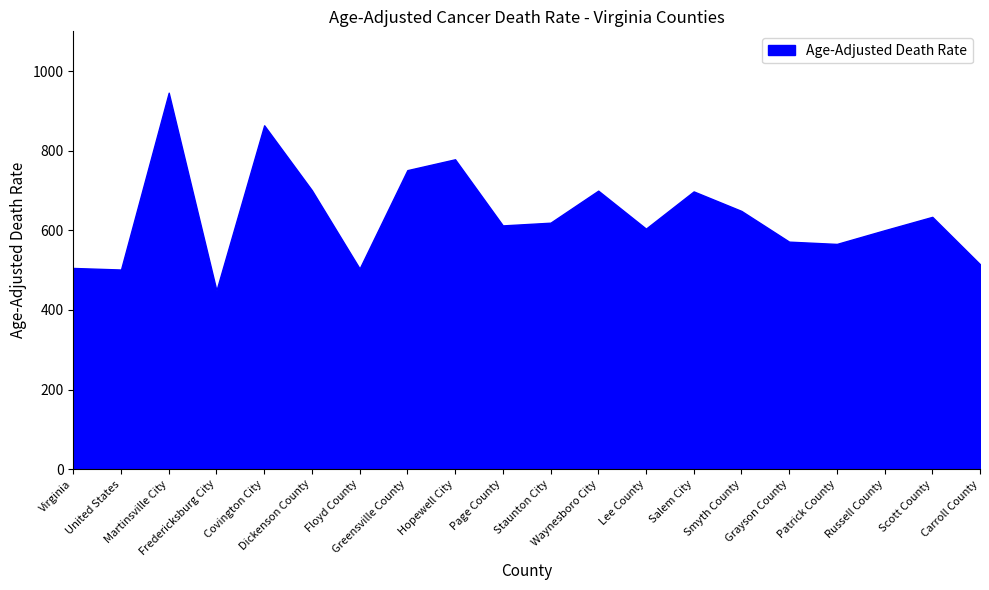

What is the difference between the values at Fredericksburg City and Covington City?

414.6